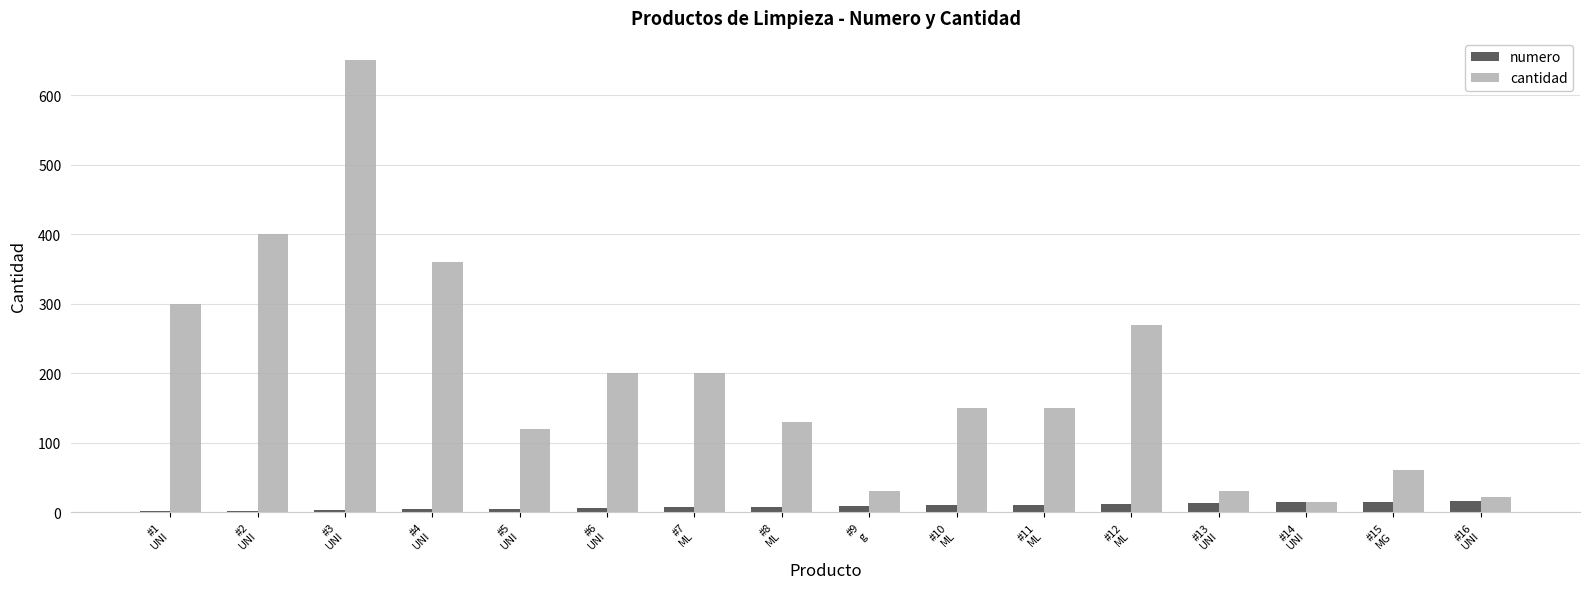

Is the value of numero at #16
UNI greater than the value of cantidad at #9
g?

No